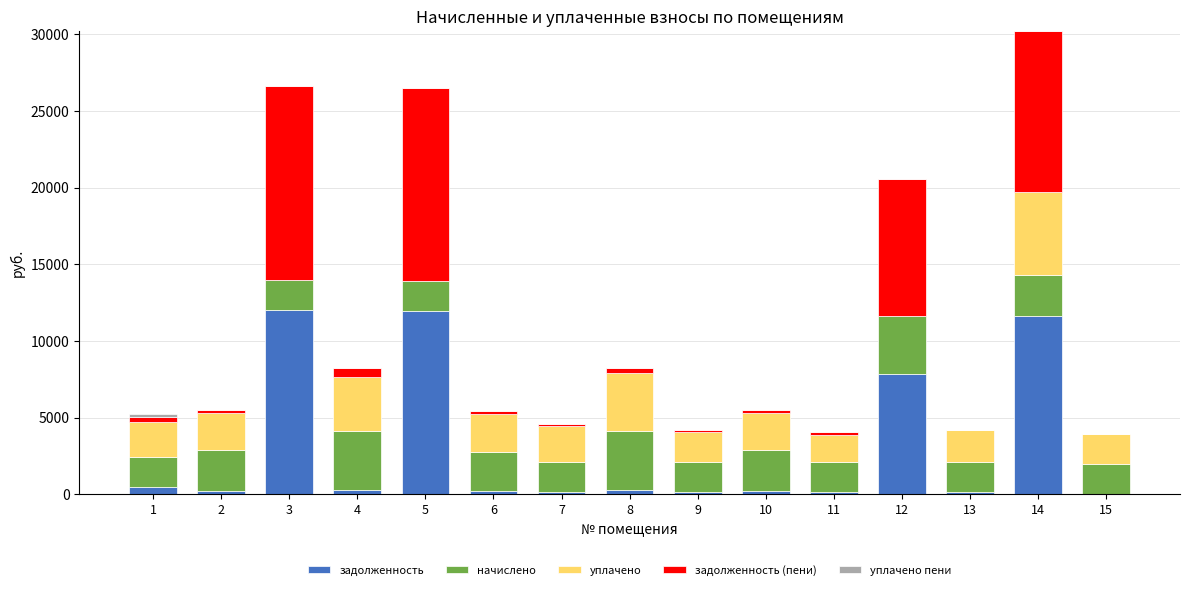

At which category is the sum across all series the highest?

14